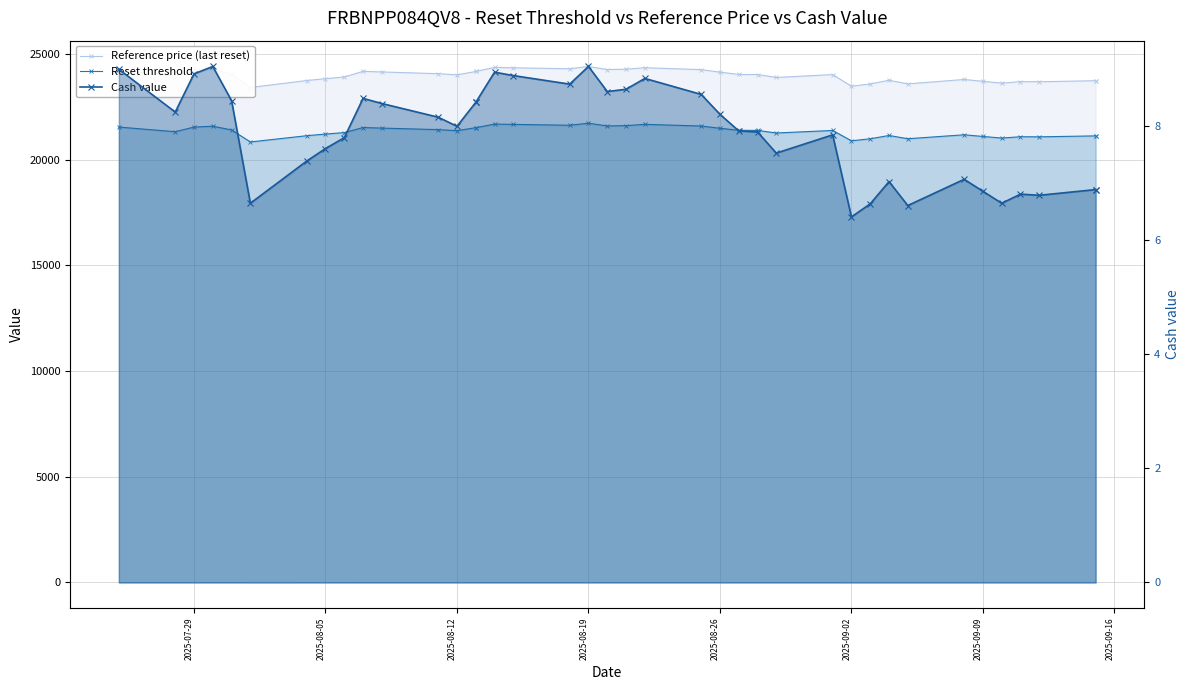

How many values in the Reference price (last reset) series exceed 24039?

20